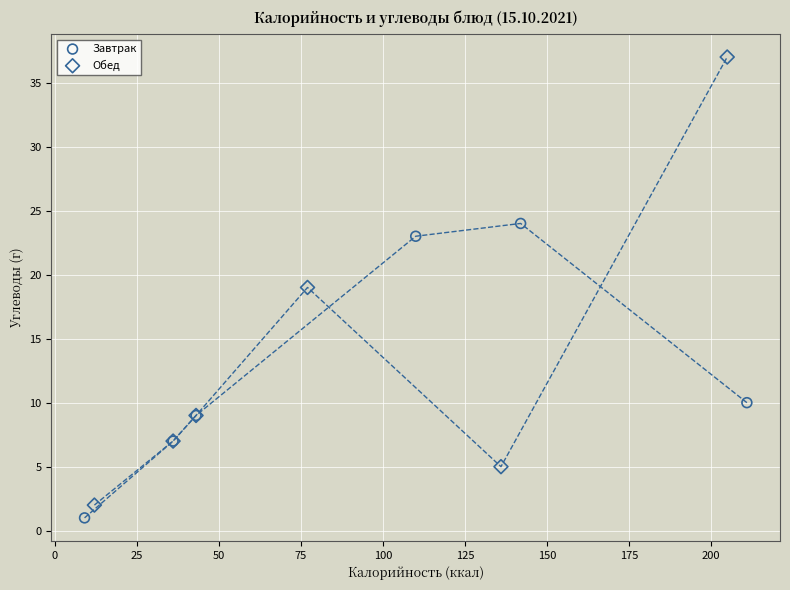

Which series reaches the maximum Y coordinate?

Обед